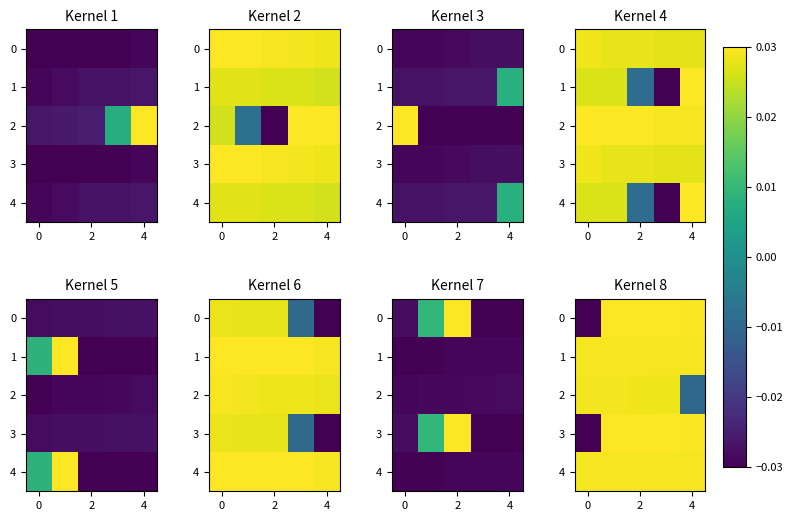

Is it true that 2 equals 0.0 at 0?

False